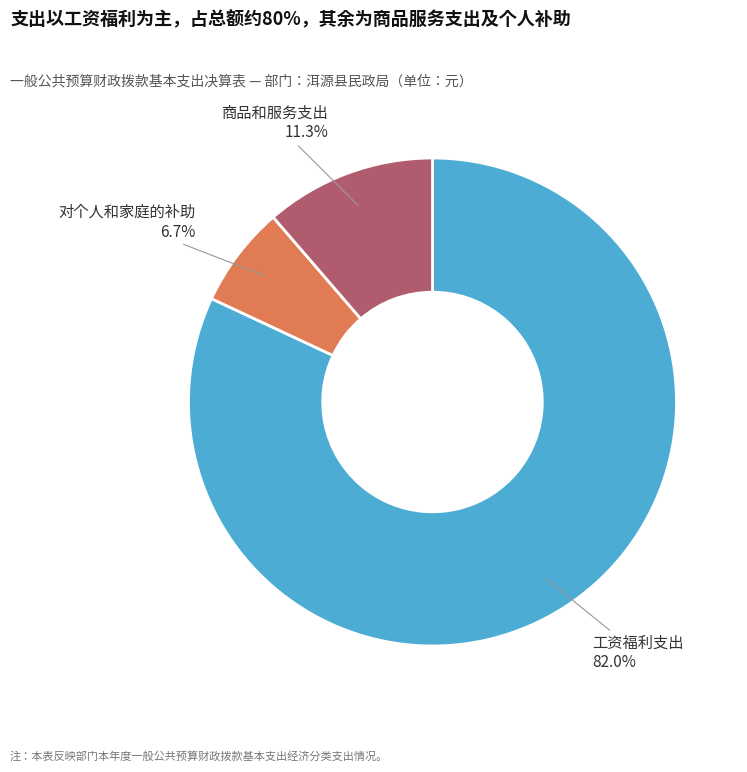

How many slices are in this pie chart?

3